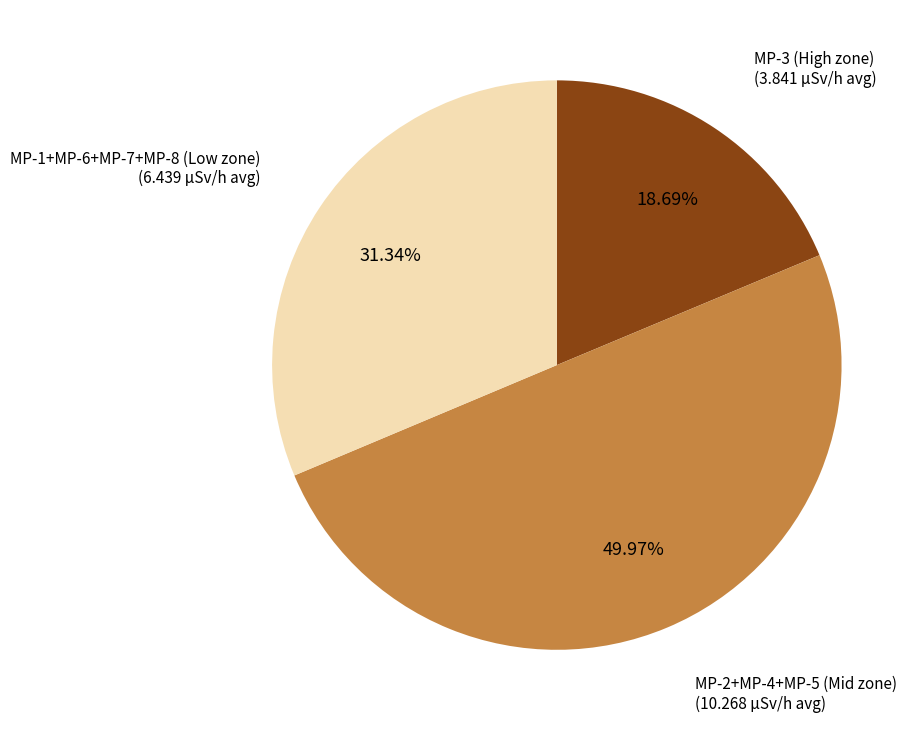

Is there any slice that represents more than half of the pie?

No